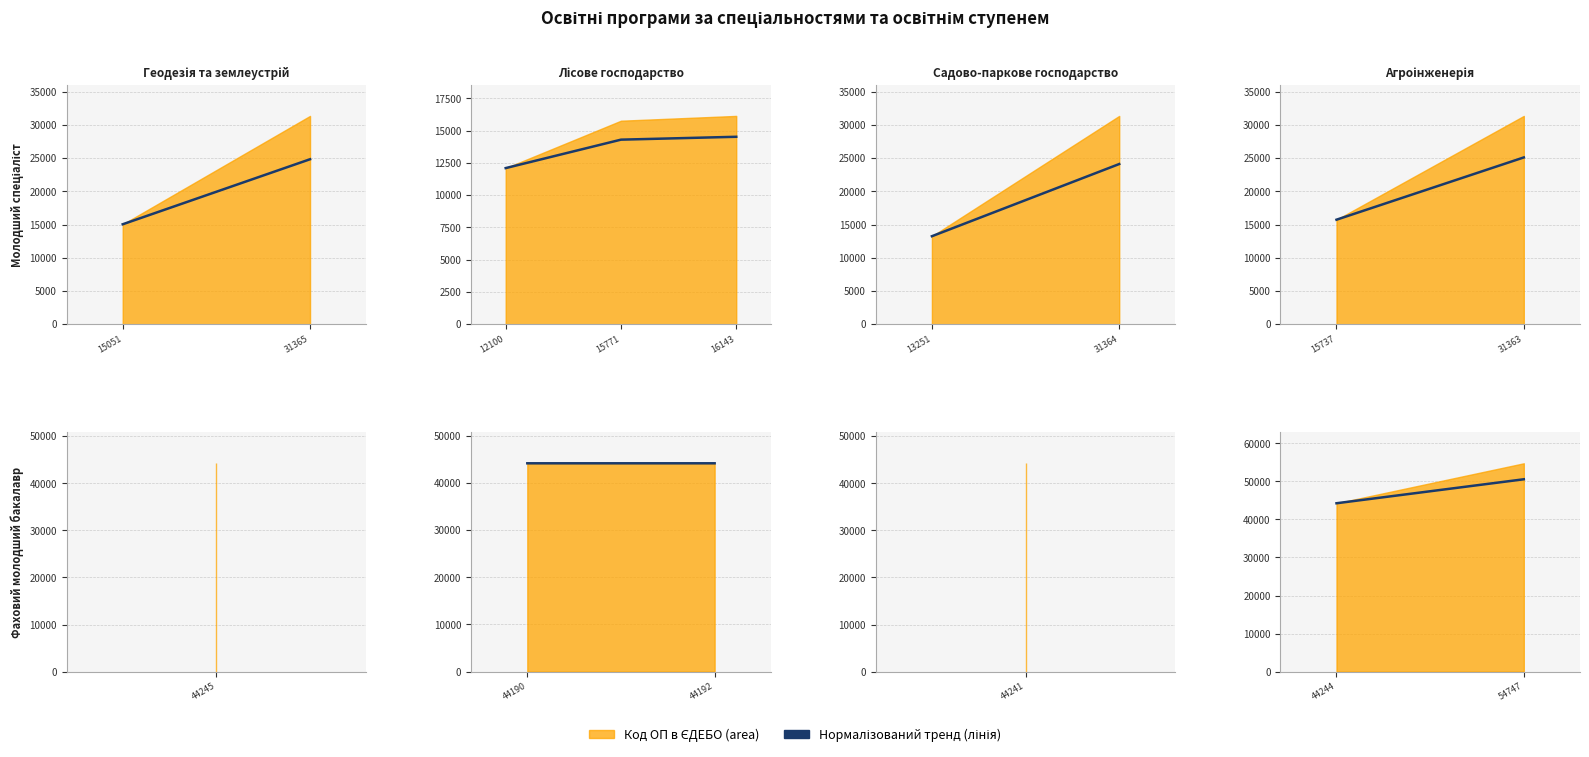

Which series has the widest spread of values?

Молодший спеціаліст (лінія)